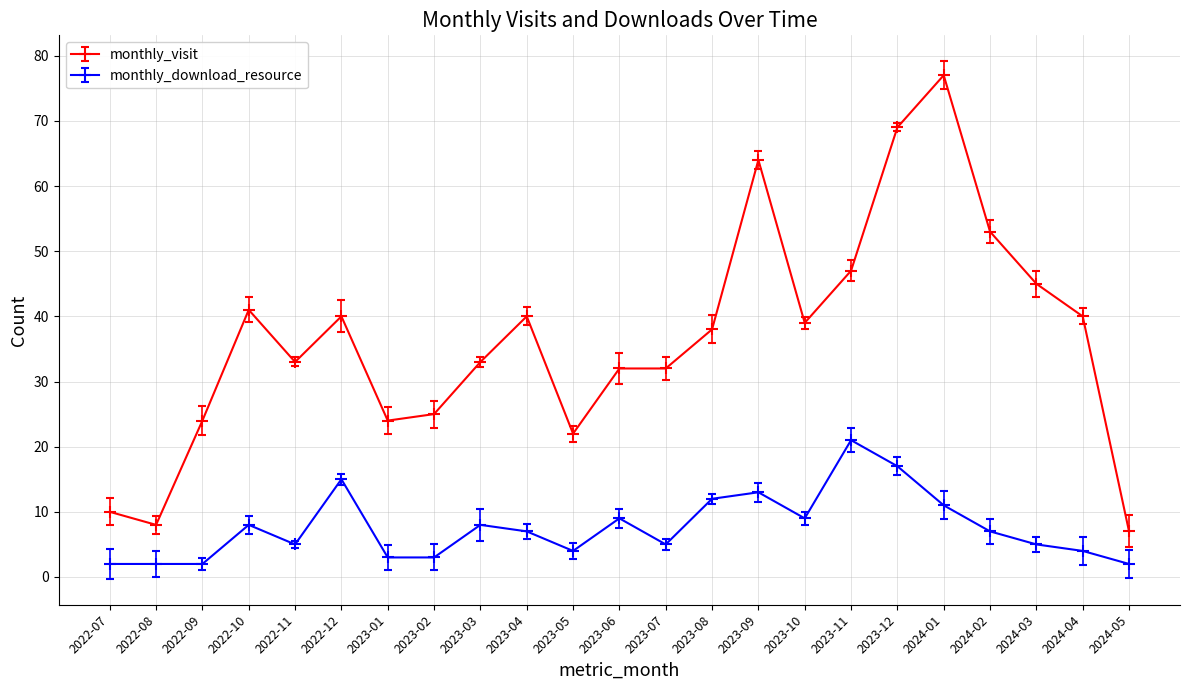

What is the difference between the highest and lowest values at 2023-02?

22